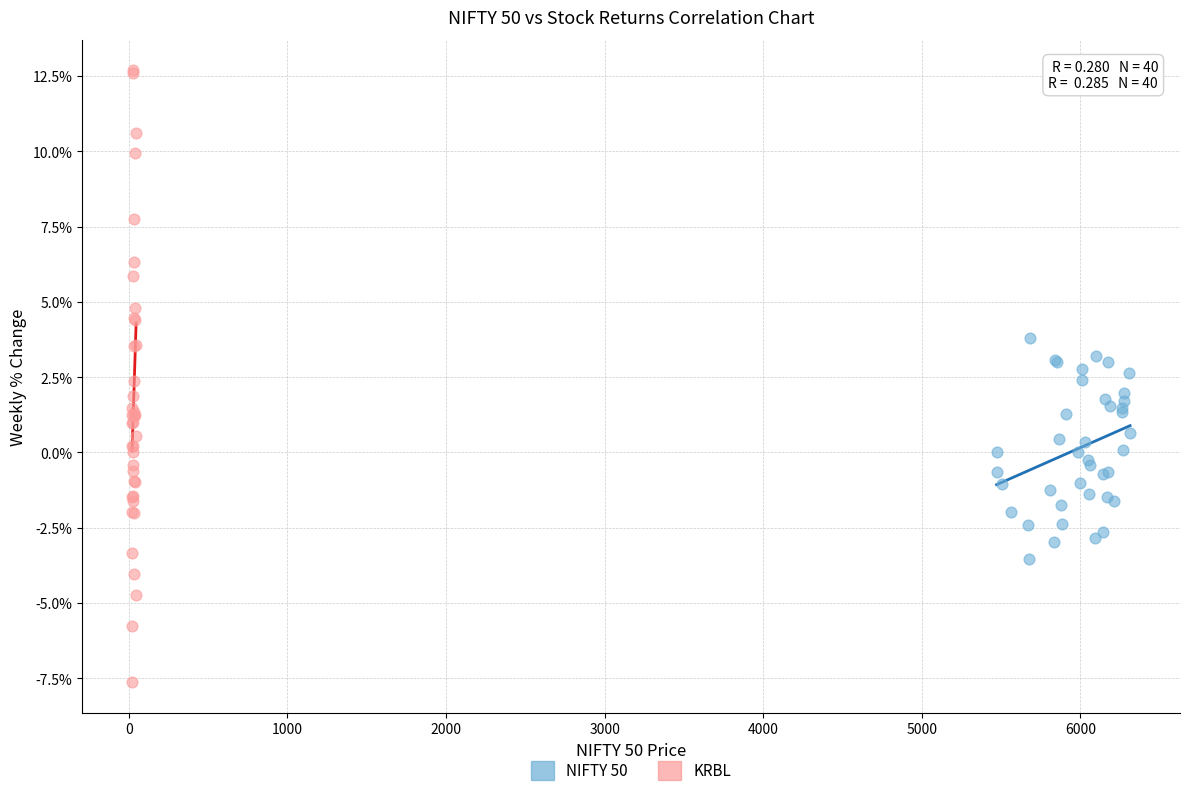

What are all the series names shown in the legend?

NIFTY 50, KRBL